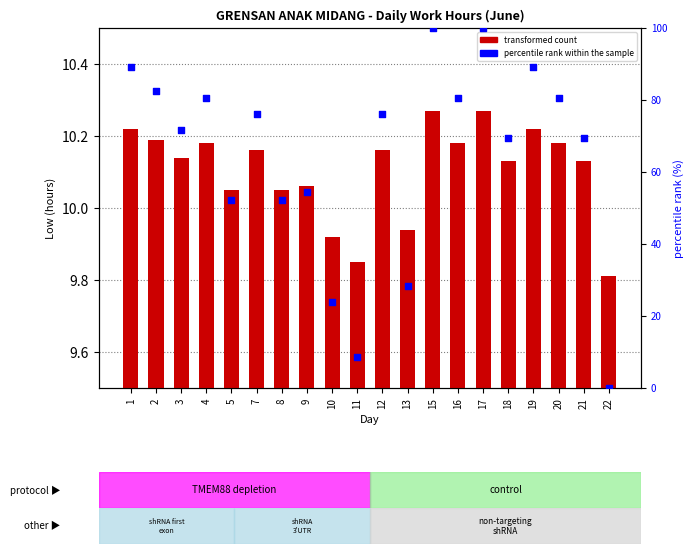

What is the total value across all series at 19?

99.4